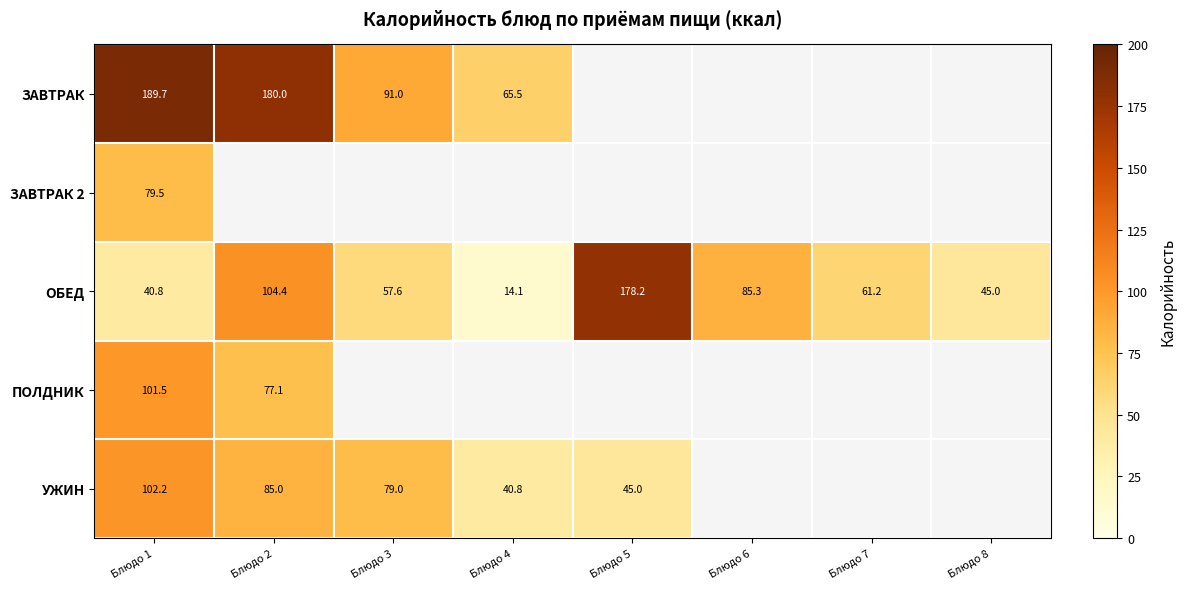

What is the difference between the maximum and minimum values in the ОБЕД series?

164.2